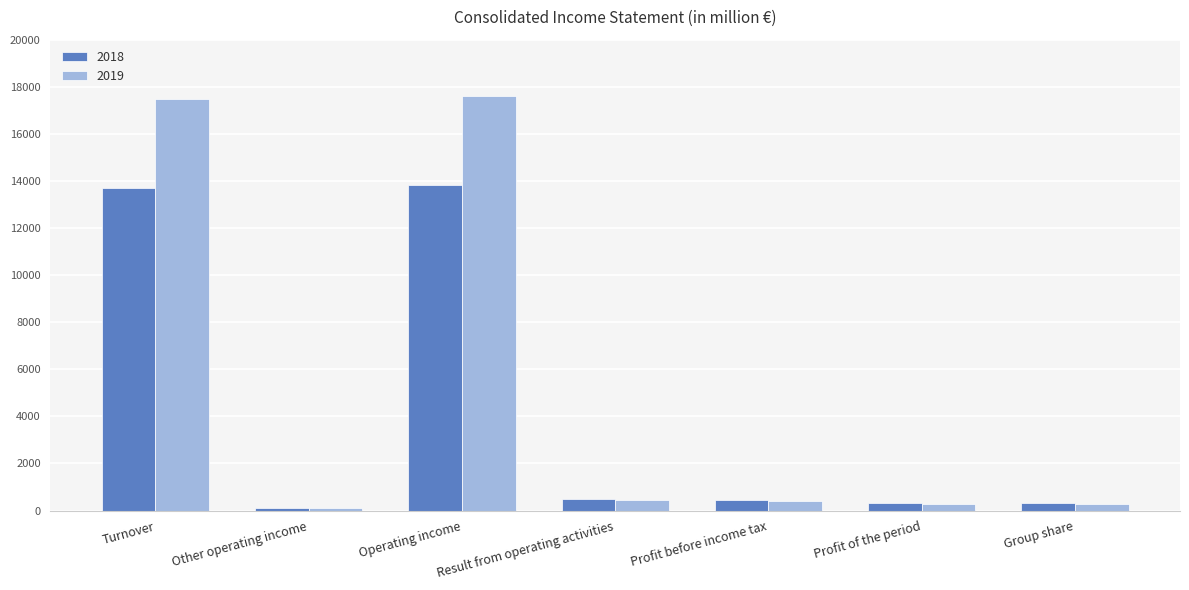

The 2018 series shows 13716.7 at Turnover. True or false?

True